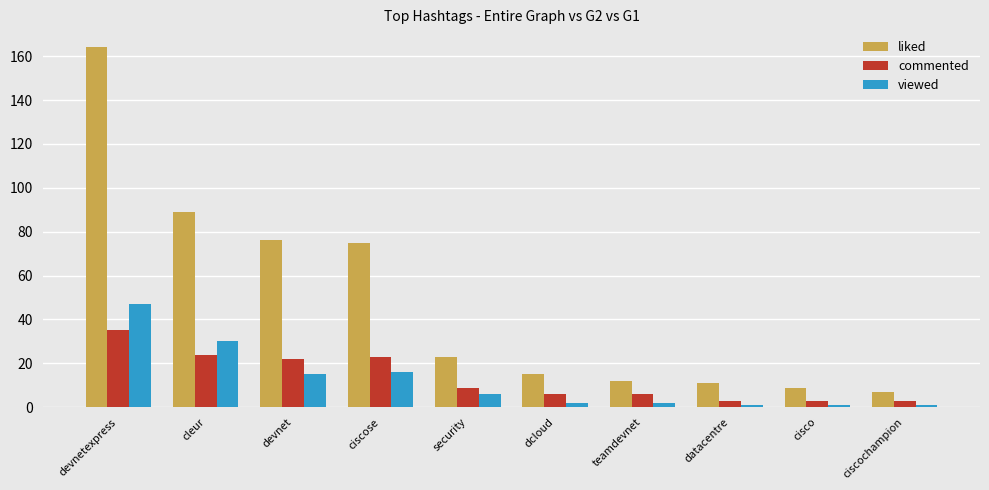

What position from the right is devnetexpress?

10